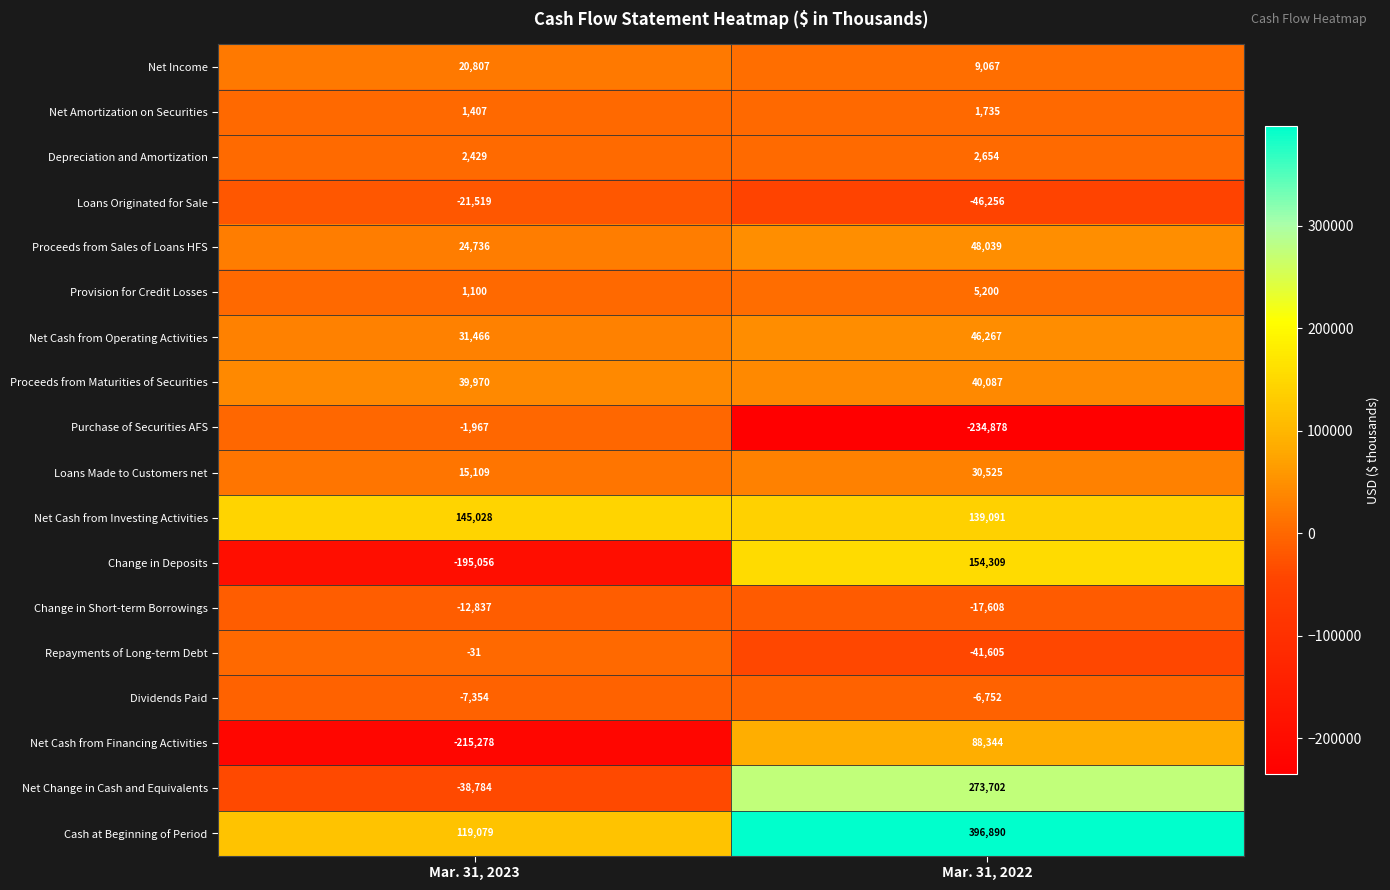

Rank the series at Mar. 31, 2022 from lowest to highest value.

Purchase of Securities AFS, Loans Originated for Sale, Repayments of Long-term Debt, Change in Short-term Borrowings, Dividends Paid, Net Amortization on Securities, Depreciation and Amortization, Provision for Credit Losses, Net Income, Loans Made to Customers net, Proceeds from Maturities of Securities, Net Cash from Operating Activities, Proceeds from Sales of Loans HFS, Net Cash from Financing Activities, Net Cash from Investing Activities, Change in Deposits, Net Change in Cash and Equivalents, Cash at Beginning of Period